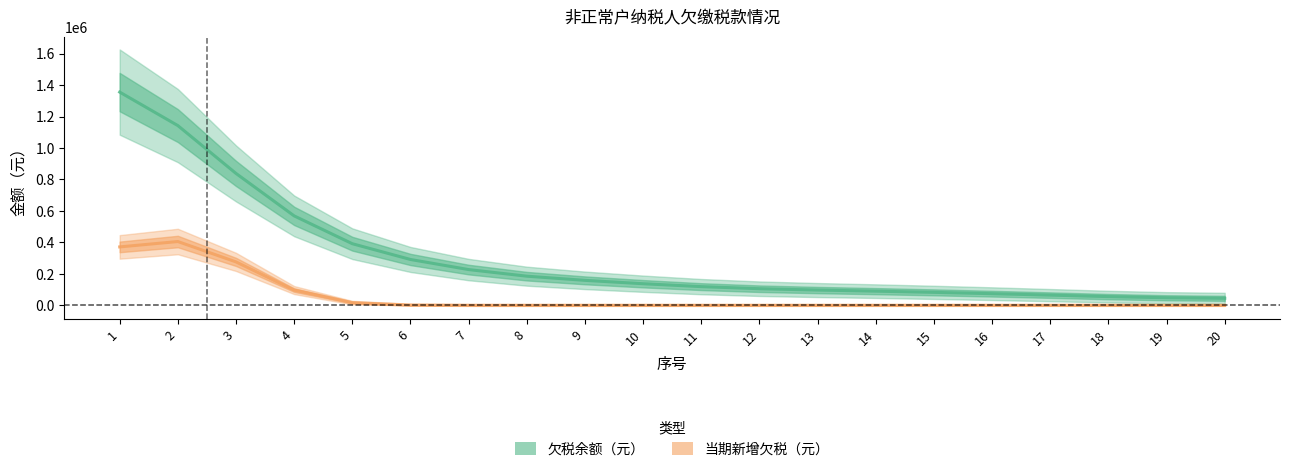

At 20, list the series in order from largest to smallest.

欠税余额（元）, 当期新增欠税（元）